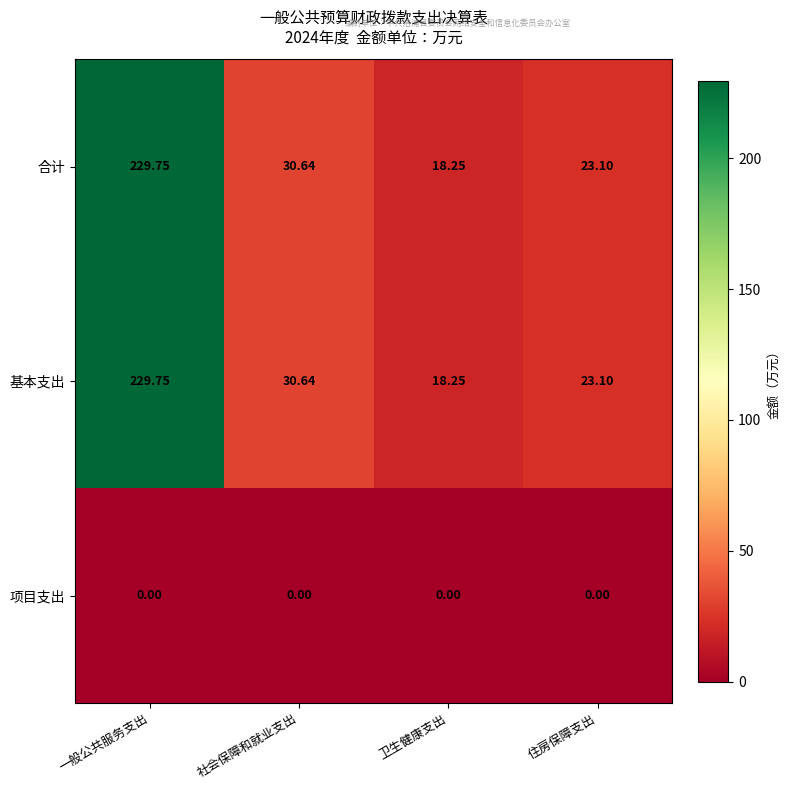

List the labels in order of 合计 value, smallest first.

卫生健康支出, 住房保障支出, 社会保障和就业支出, 一般公共服务支出